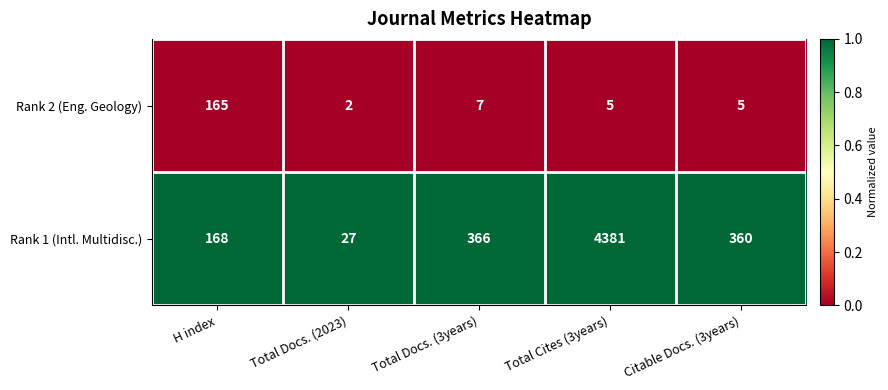

True or false: Rank 2 (Eng. Geology) has a value of 33 at H index.

False